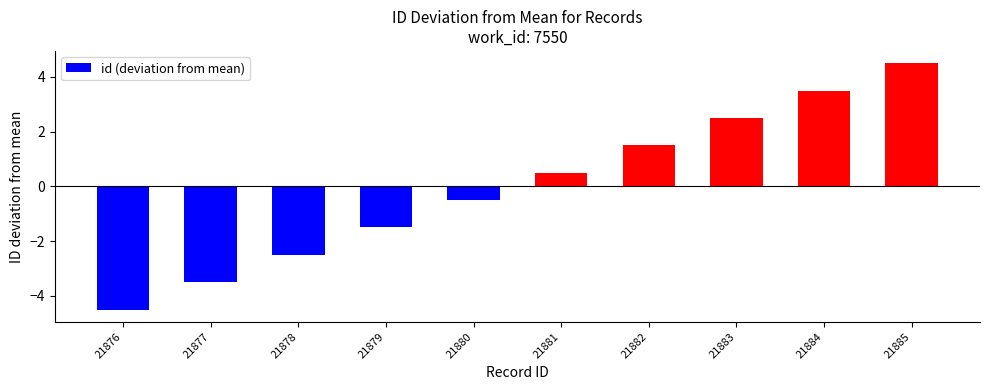

Are the bars horizontal?

No